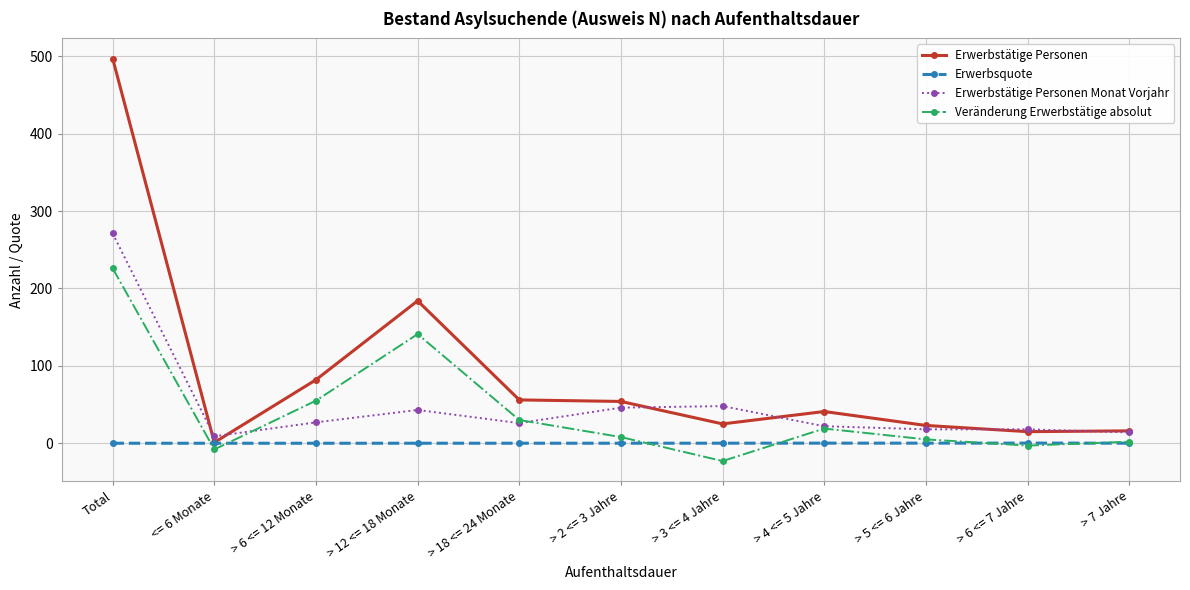

True or false: Erwerbstätige Personen and Veränderung Erwerbstätige absolut intersect in this chart.

False